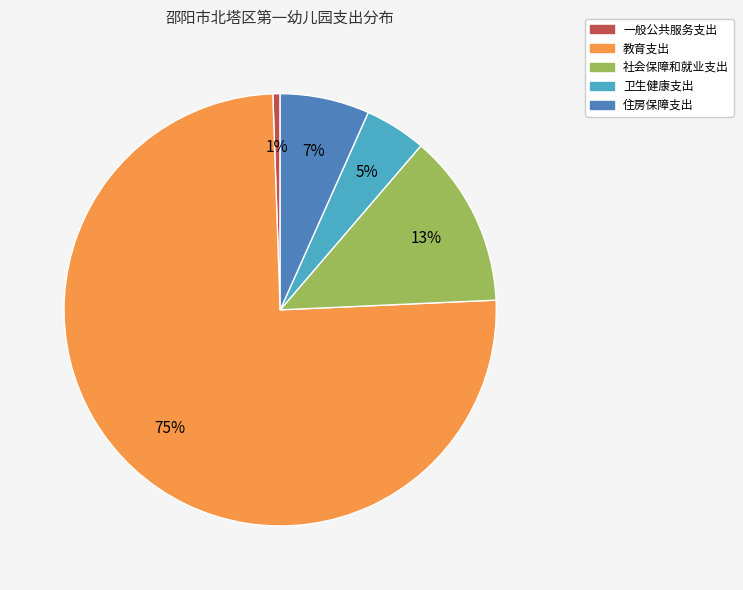

What is the majority slice?

教育支出